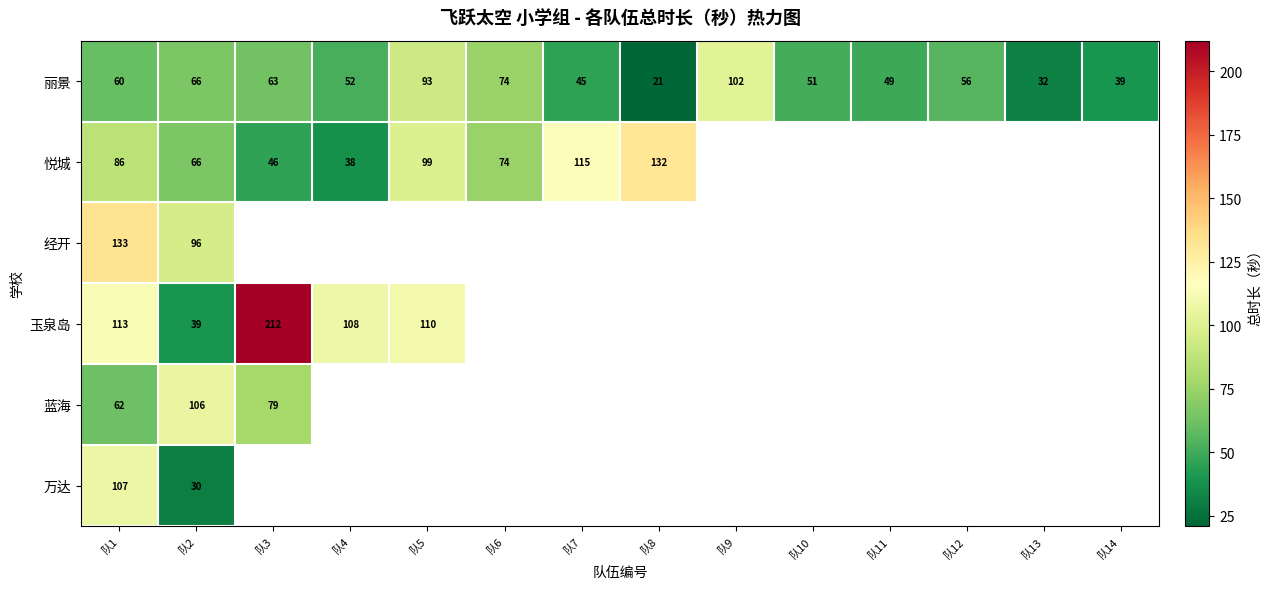

Rank the series at 队1 from highest to lowest value.

经开, 玉泉岛, 万达, 悦城, 蓝海, 丽景